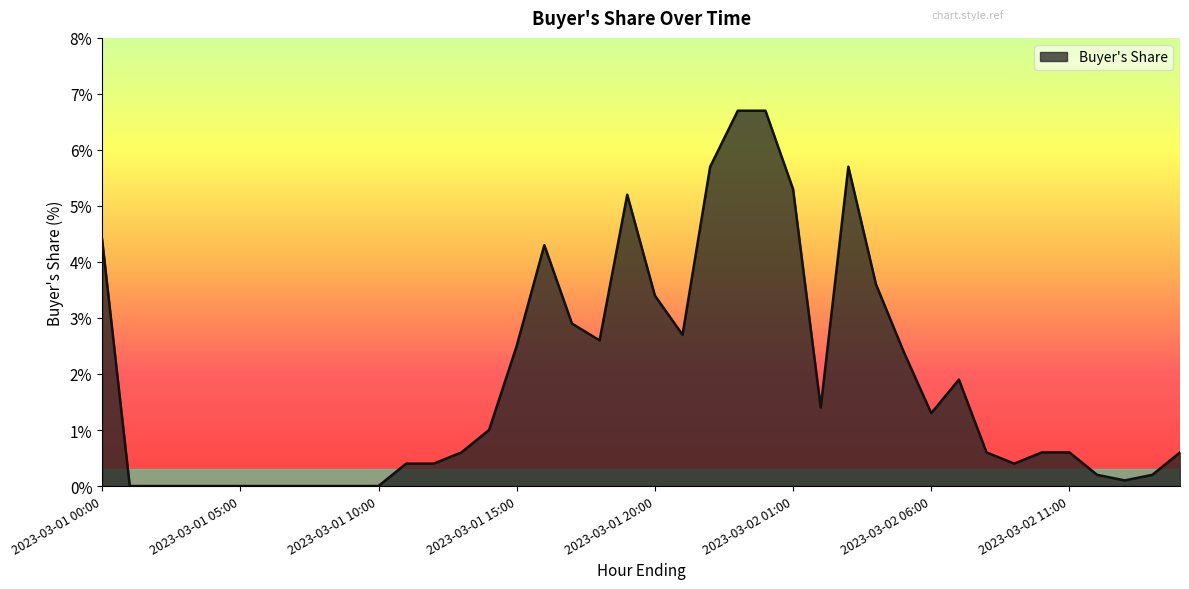

What is the greatest value displayed?

6.7